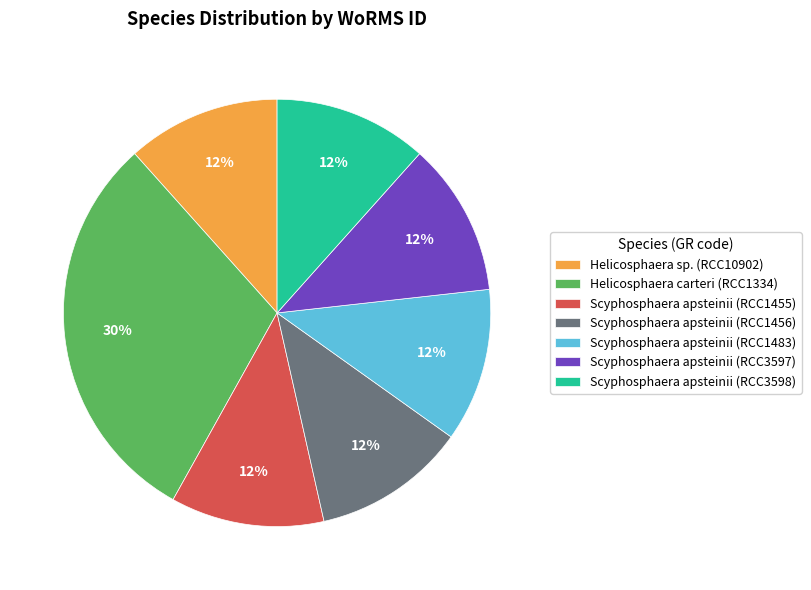

What is the largest slice in the pie chart?

Helicosphaera carteri (RCC1334)